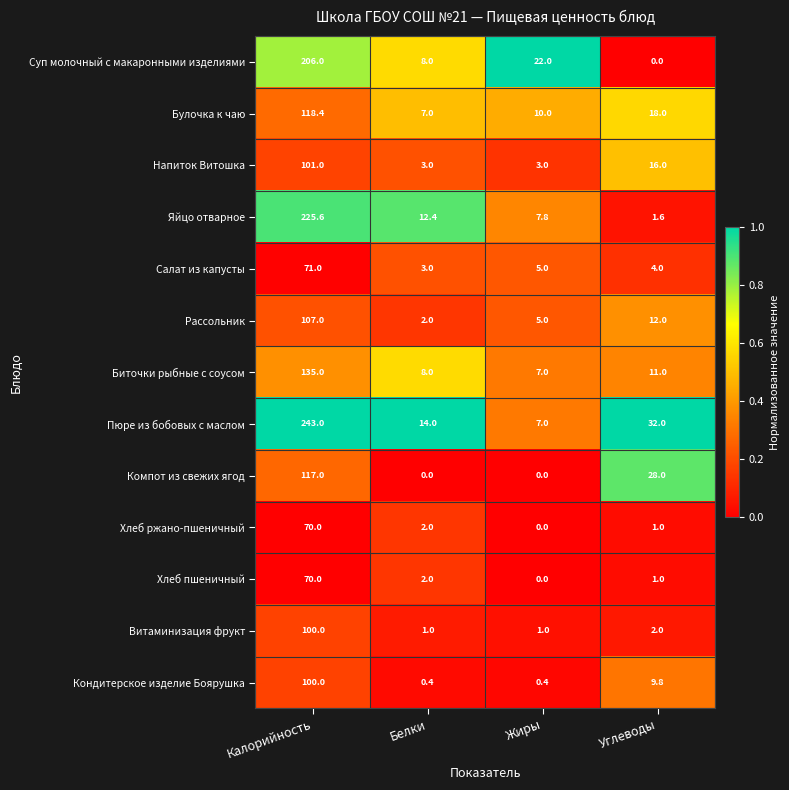

The value of Салат из капусты at Калорийность is 109.7. True or false?

False